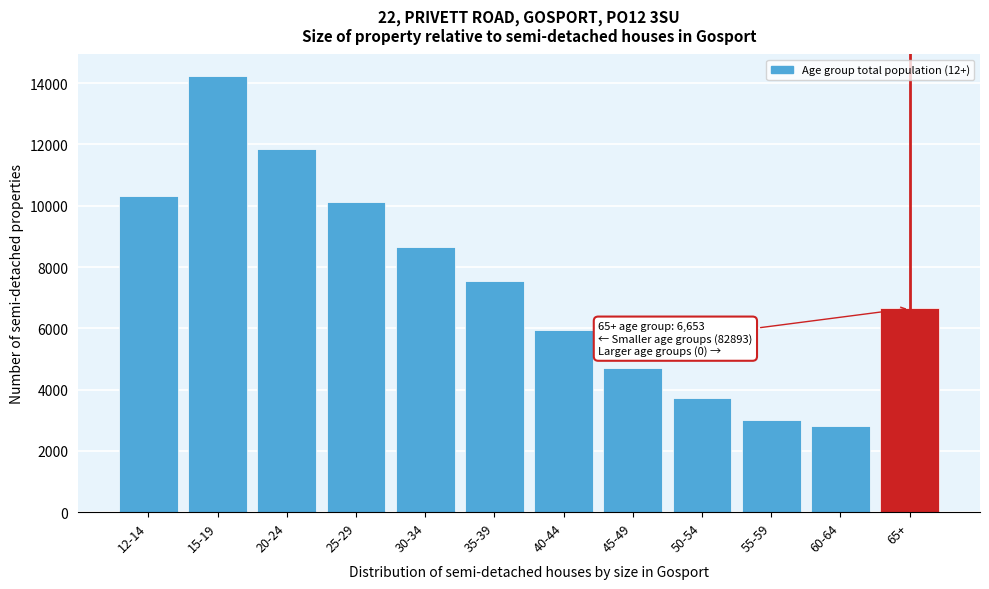

Reading right to left, extract all data points from this chart.

65+=6653	60-64=2802	55-59=3003	50-54=3726	45-49=4697	40-44=5952	35-39=7537	30-34=8669	25-29=10127	20-24=11849	15-19=14226	12-14=10305